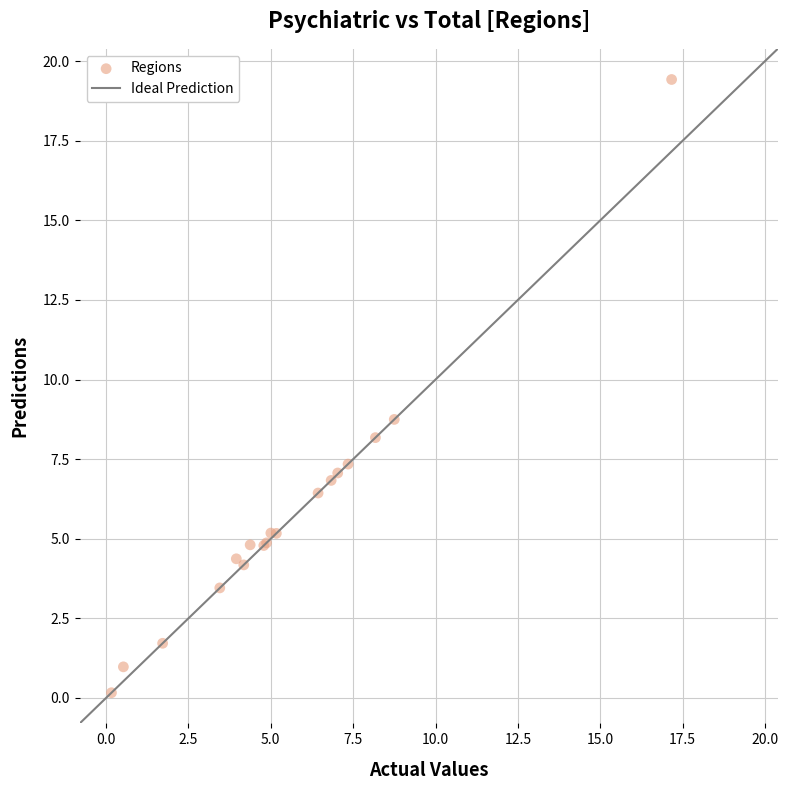

What Y value in the scatter plot is closest to 9?

8.7